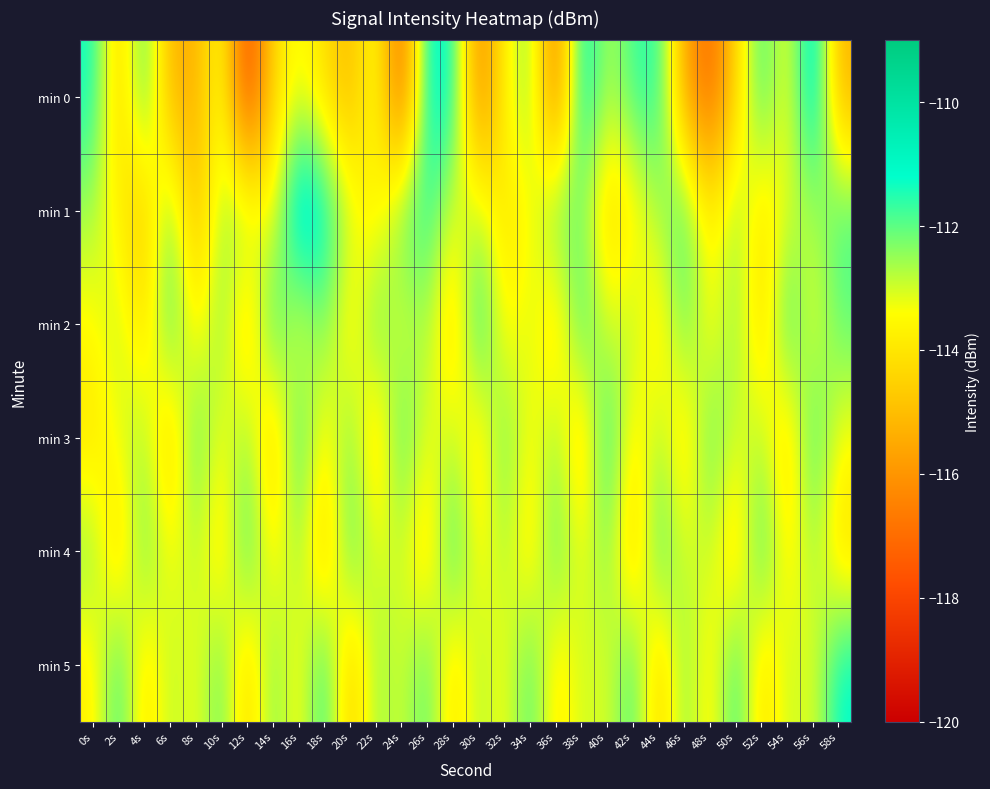

Which label corresponds to the largest value in the chart?

16s